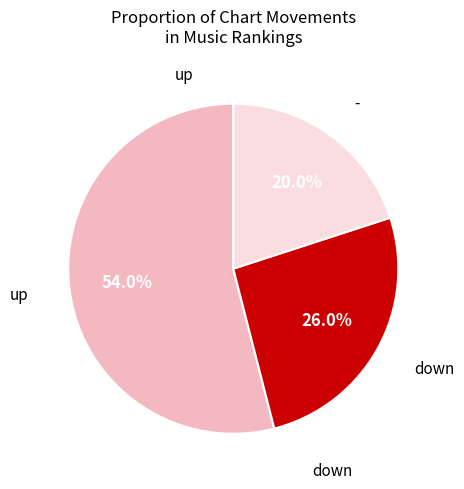

Do - and down together represent more than half of the pie?

No